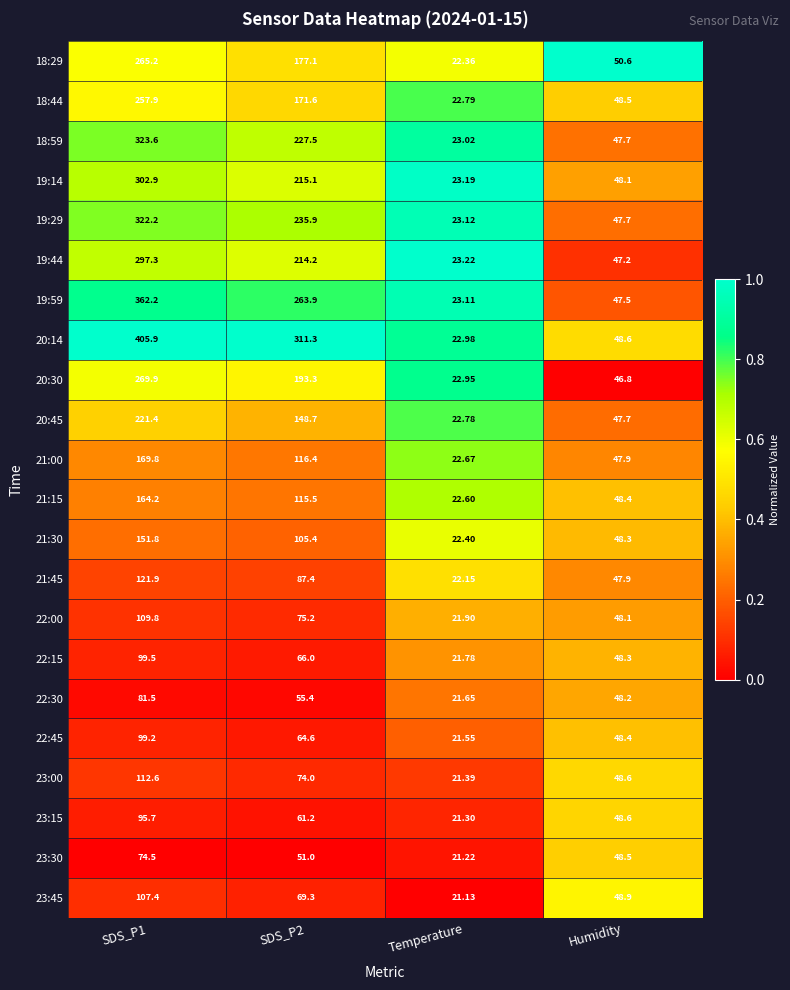

At which label does 19:59 reach its minimum?

Temperature